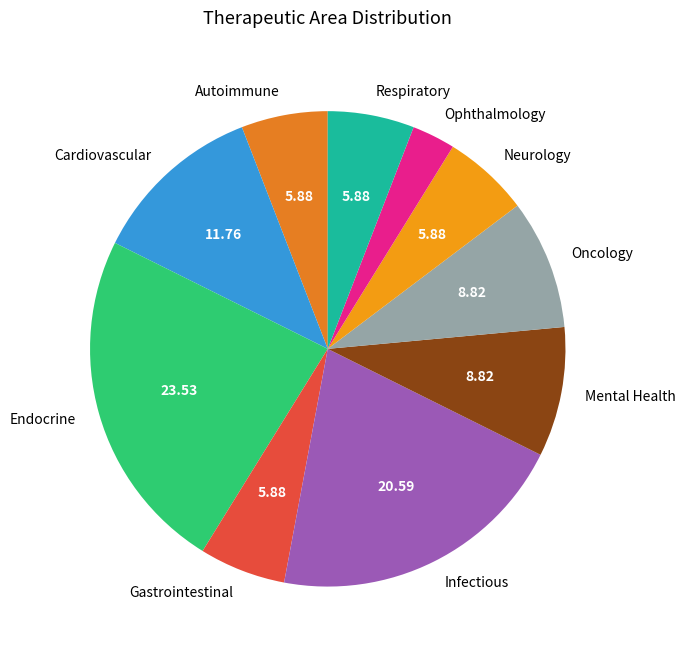

Do Autoimmune and Respiratory together represent more than half of the pie?

No